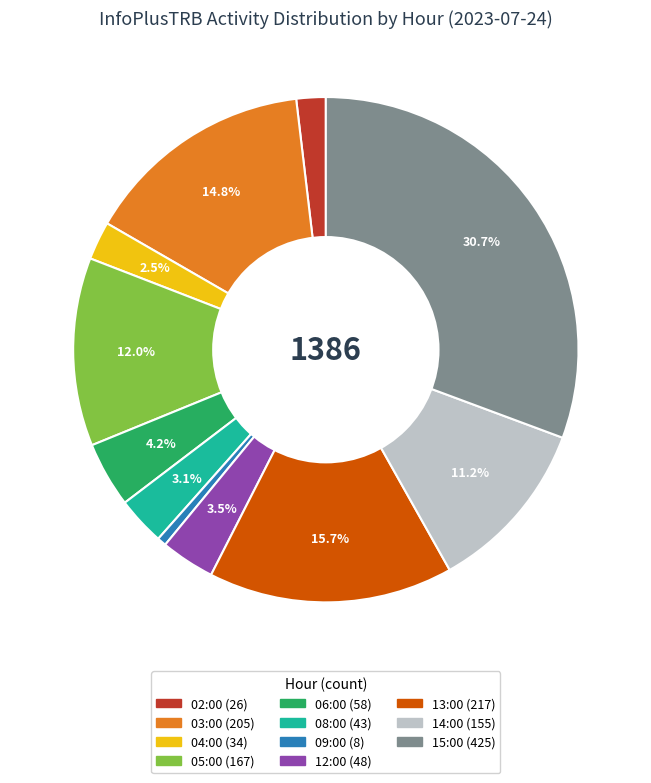

Which has a higher value, 05:00 or 03:00?

03:00